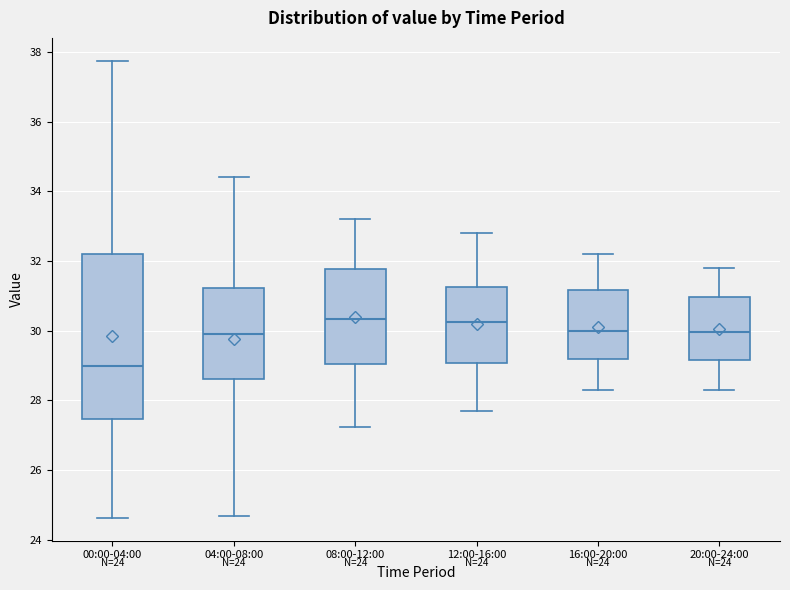

Comparing the boxes themselves (not the whiskers), which one is the tallest?

00:00-04:00